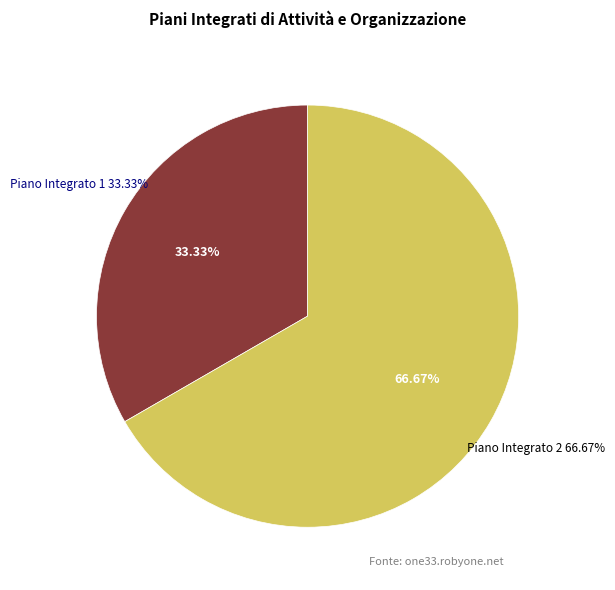

To the nearest percent, what is the difference between the Piano Integrato 2 and Piano Integrato 1 slice percentages?

33%